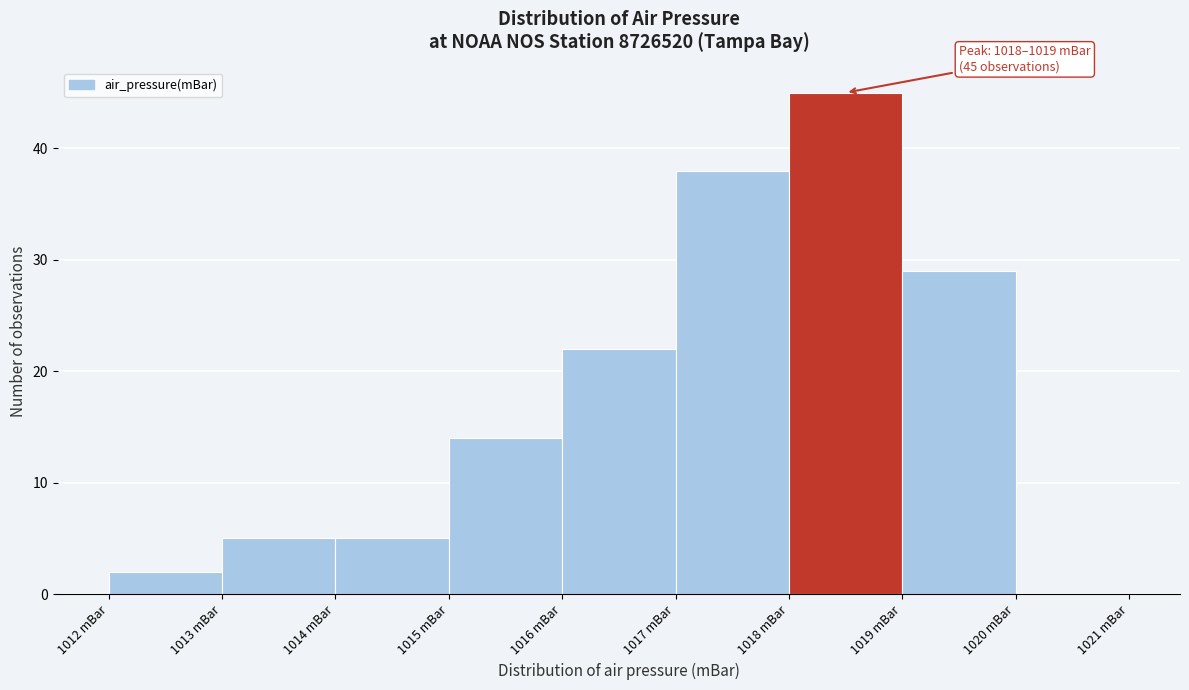

Over which range of the x-axis is the bar tallest?

1018 to 1019